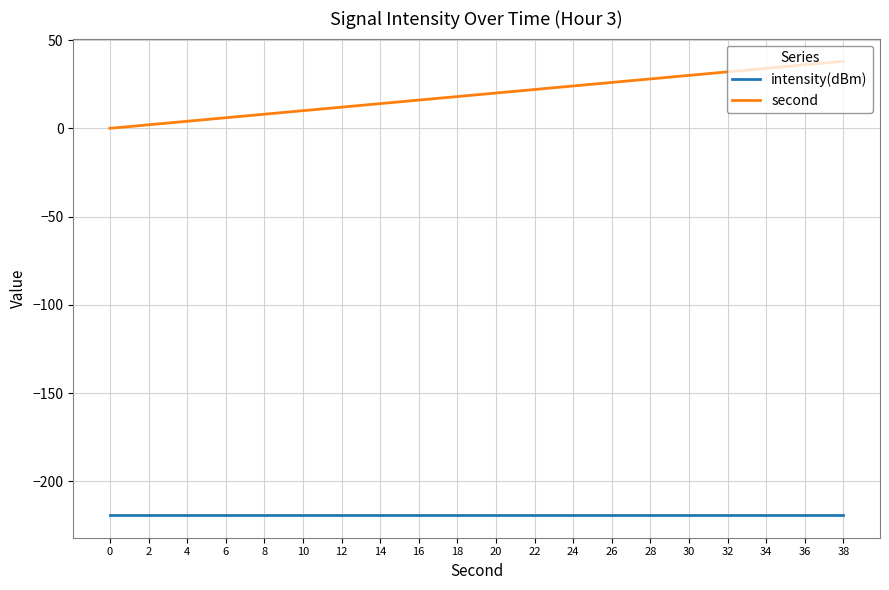

Reading left to right, transcribe all the data shown in this chart.

intensity(dBm): -219.1	-219.1	-219.1	-219.1	-219.1	-219.1	-219.1	-219.1	-219.1	-219.1	-219.1	-219.1	-219.1	-219.1	-219.1	-219.1	-219.1	-219.1	-219.1	-219.1
second: 0.0	2.0	4.0	6.0	8.0	10.0	12.0	14.0	16.0	18.0	20.0	22.0	24.0	26.0	28.0	30.0	32.0	34.0	36.0	38.0